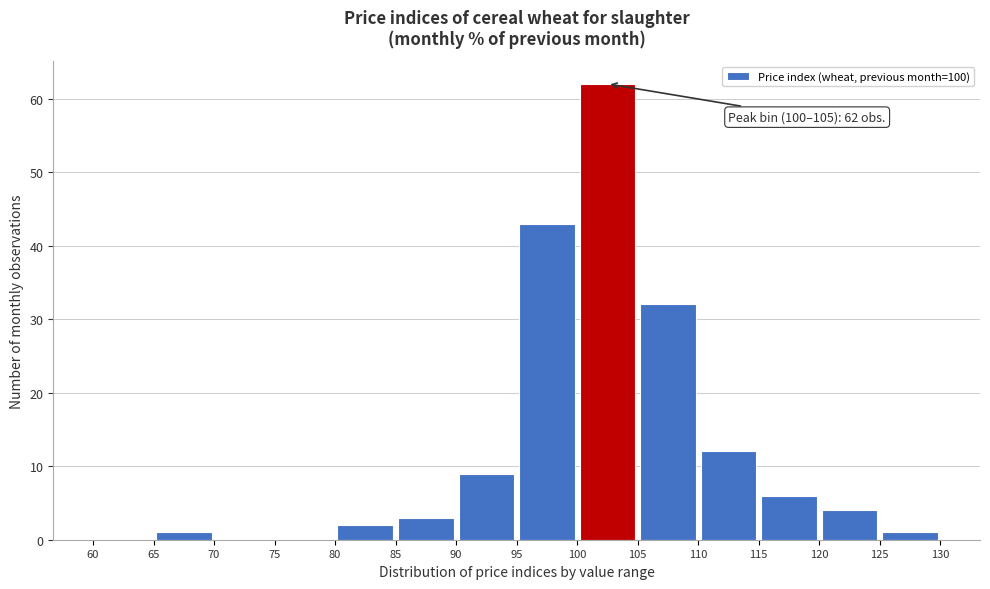

Over which range of the x-axis is the bar tallest?

100 to 105